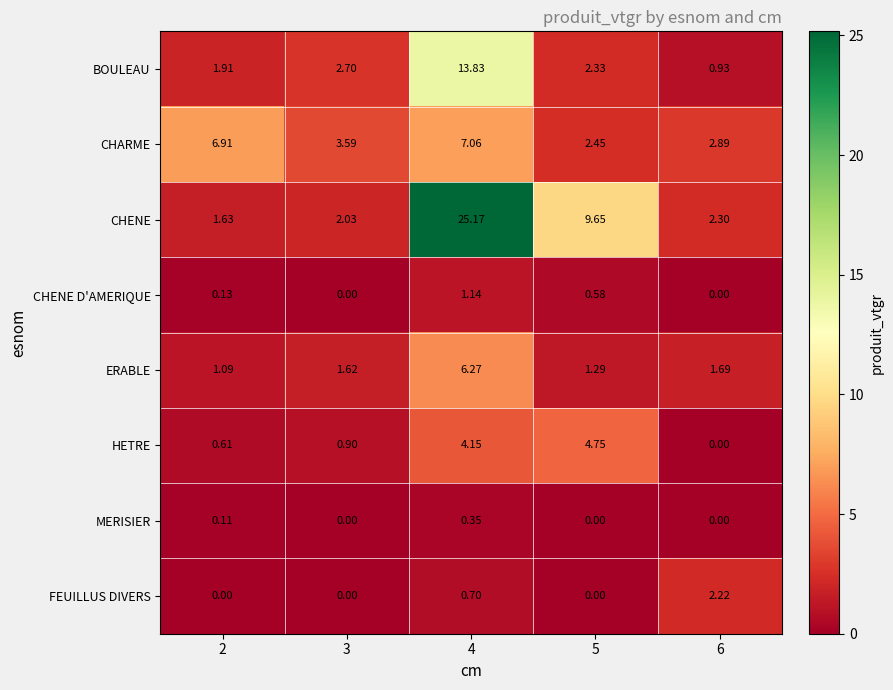

Which series has the widest spread of values?

CHENE